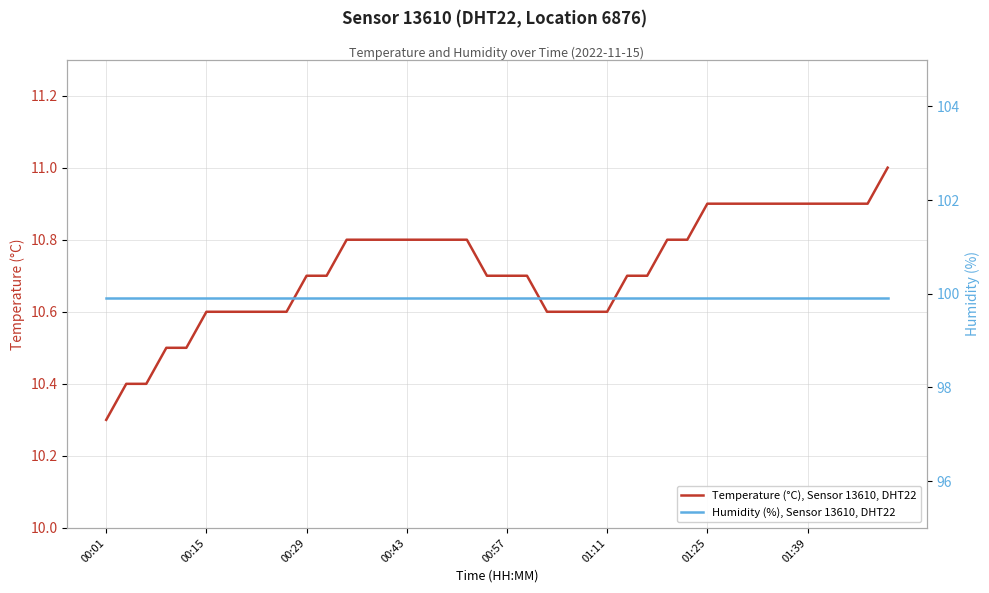

True or false: Humidity (%), Sensor 13610, DHT22 and Temperature (°C), Sensor 13610, DHT22 intersect in this chart.

False